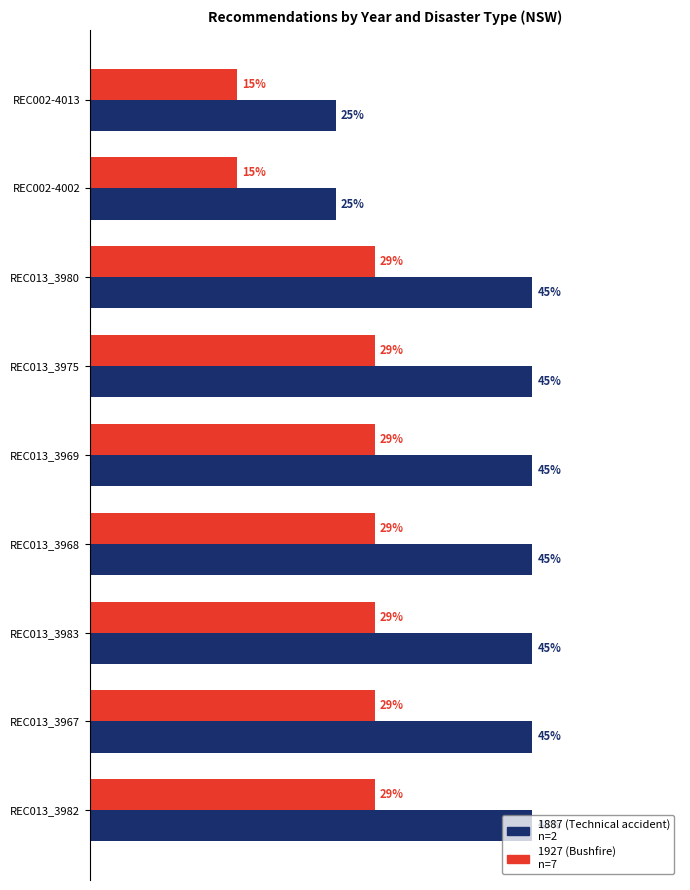

How many series are shown in this chart?

2